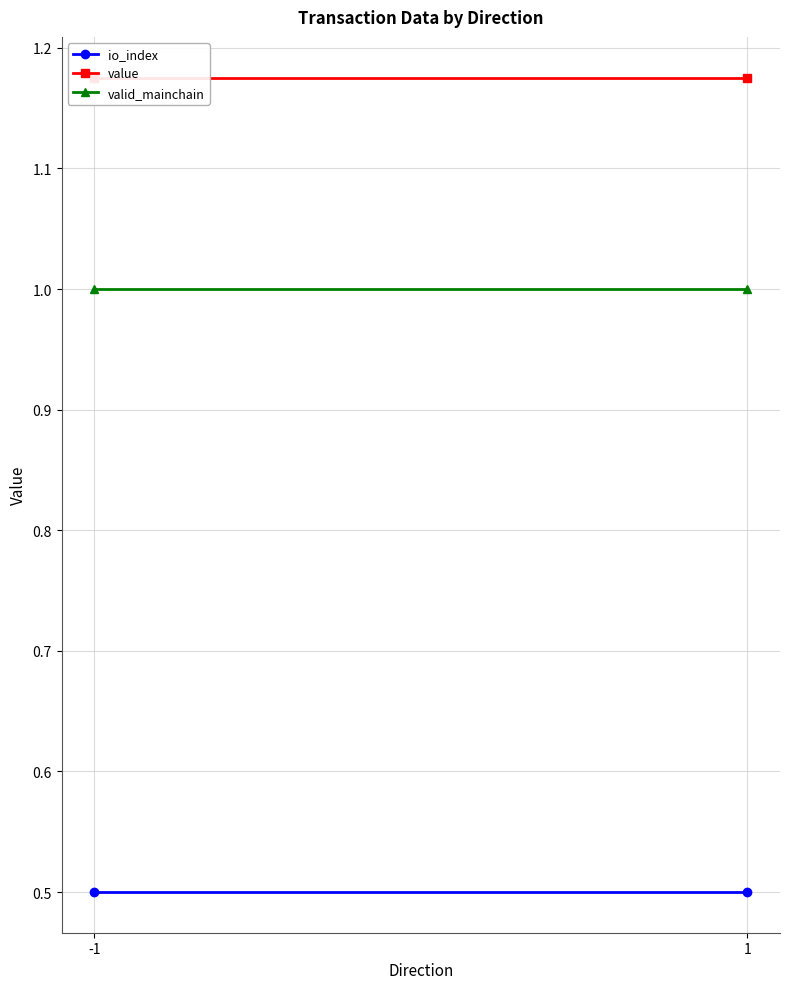

Which series has the largest total across all categories?

value